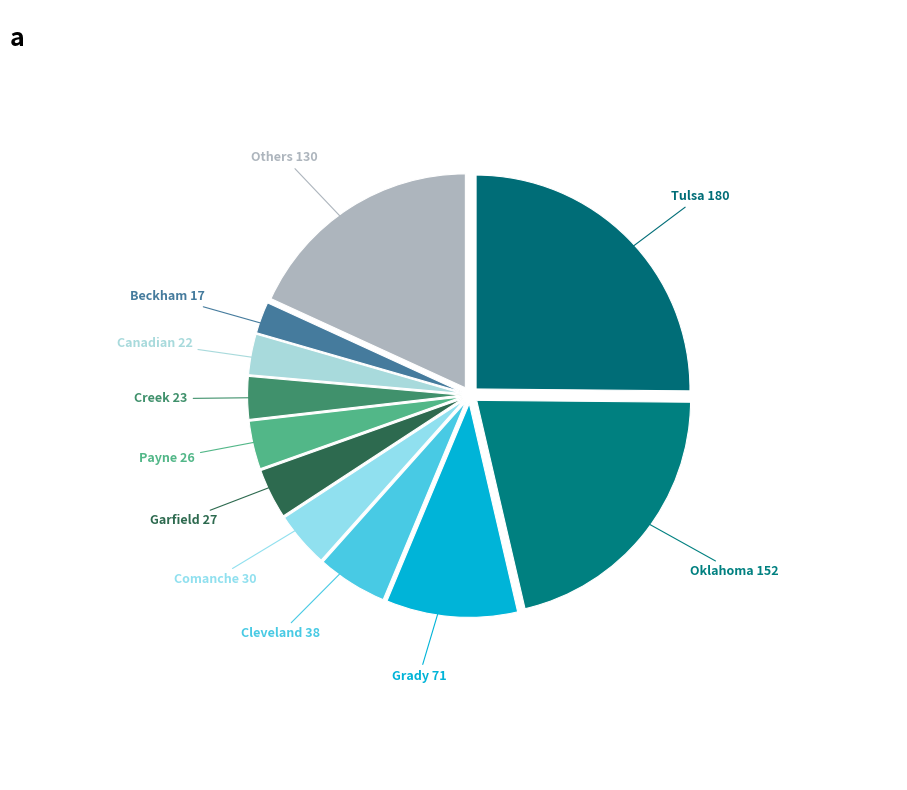

How many slices are in this pie chart?

11